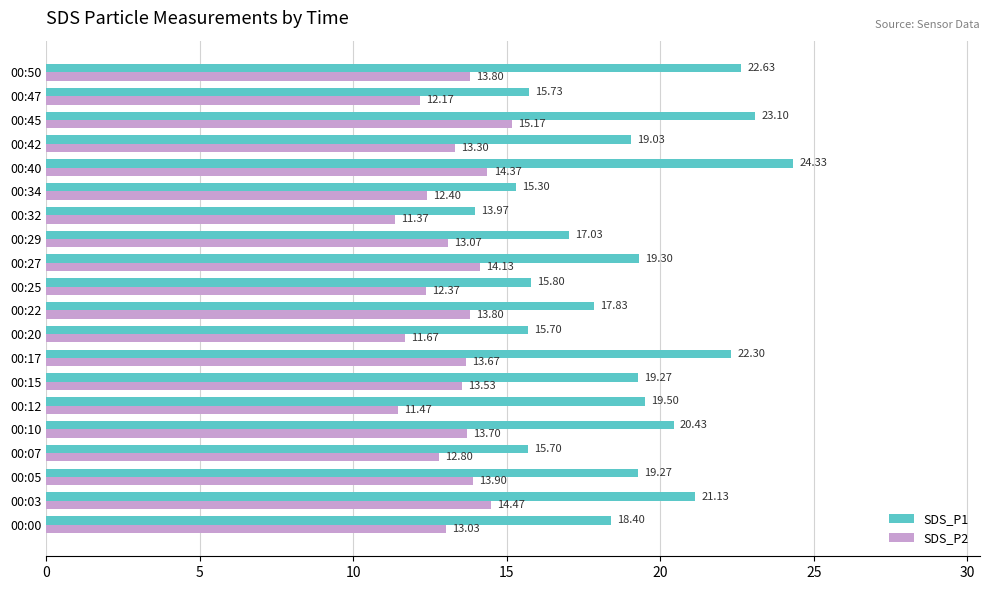

Which category has the highest value in the SDS_P2 series?

00:45